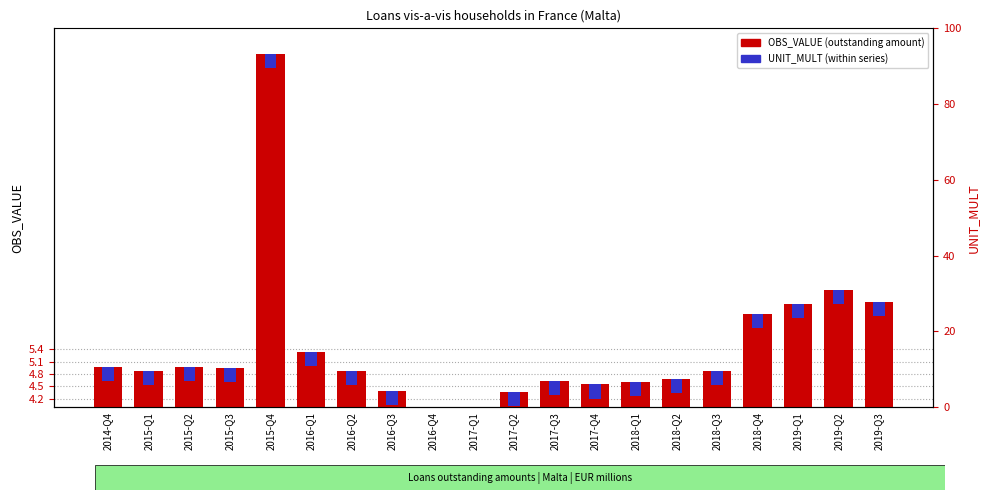

Which series has the largest range (max minus min)?

OBS_VALUE